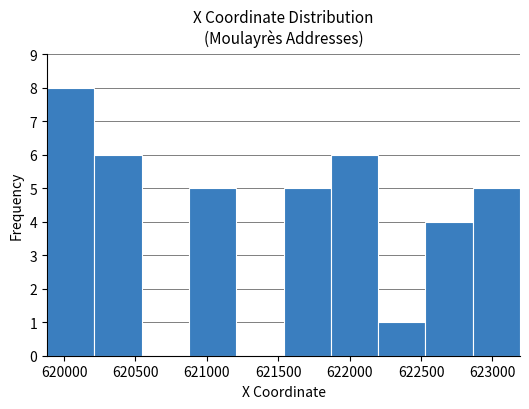

Reading left to right, list every bar in this chart as the range it spans on the x-axis followed by its height. Neither the bar edges nor the heights are printed on the chart, so give them approximately, as read against the axes.

619900 to 620200: 8
620200 to 620550: 6
620550 to 620850: 0
620850 to 621200: 5
621200 to 621550: 0
621550 to 621850: 5
621850 to 622200: 6
622200 to 622550: 1
622550 to 622850: 4
622850 to 623200: 5